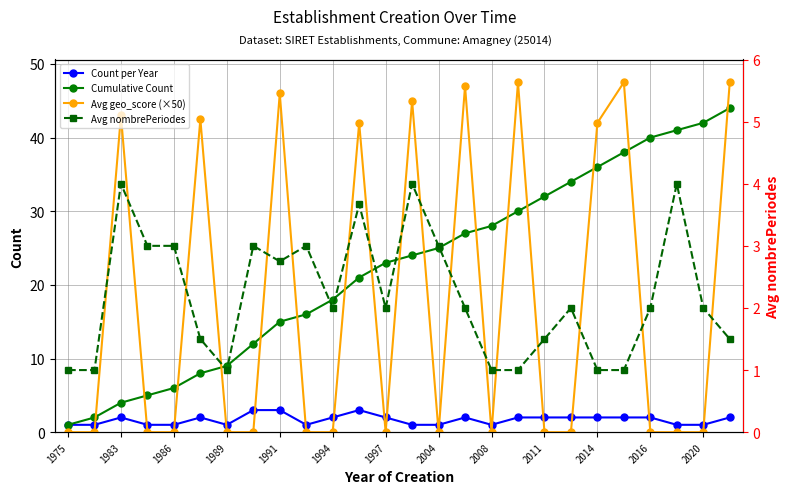

Which series has the largest total across all categories?

Cumulative Count